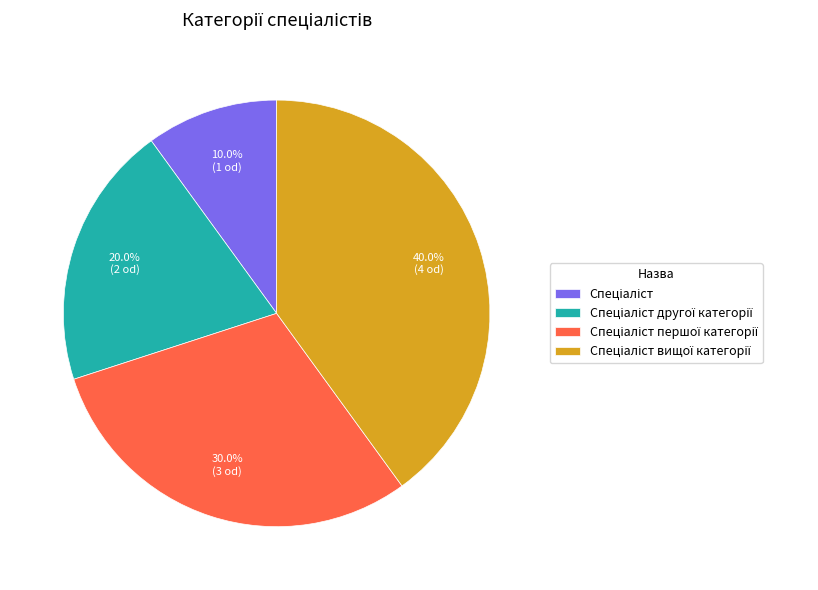

To the nearest percent, what is the difference between the largest and smallest slice percentages?

30%